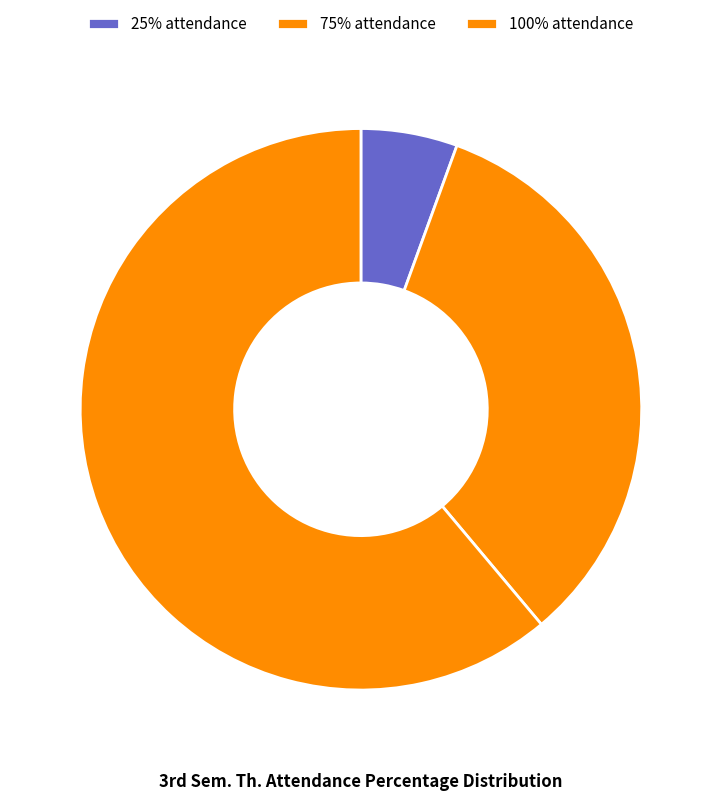

Rank the categories by value from highest to lowest.

100%, 75%, 25%